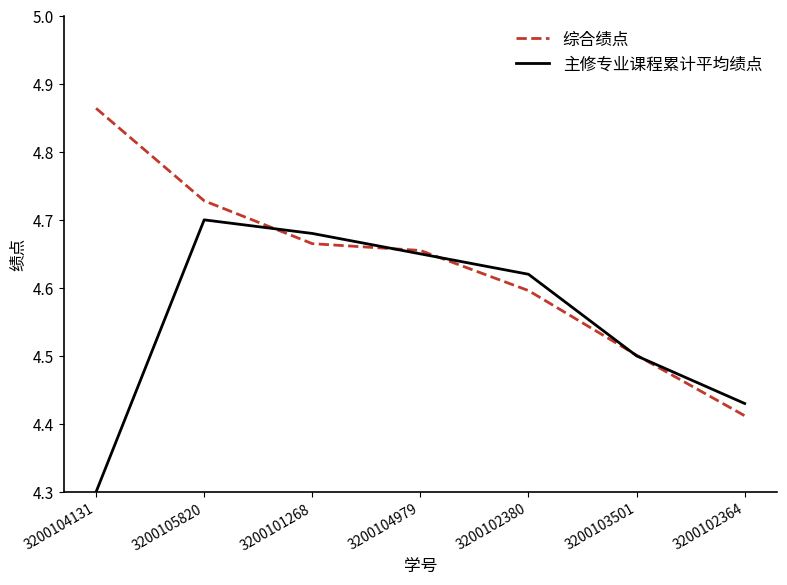

Does the chart have visible grid lines?

No